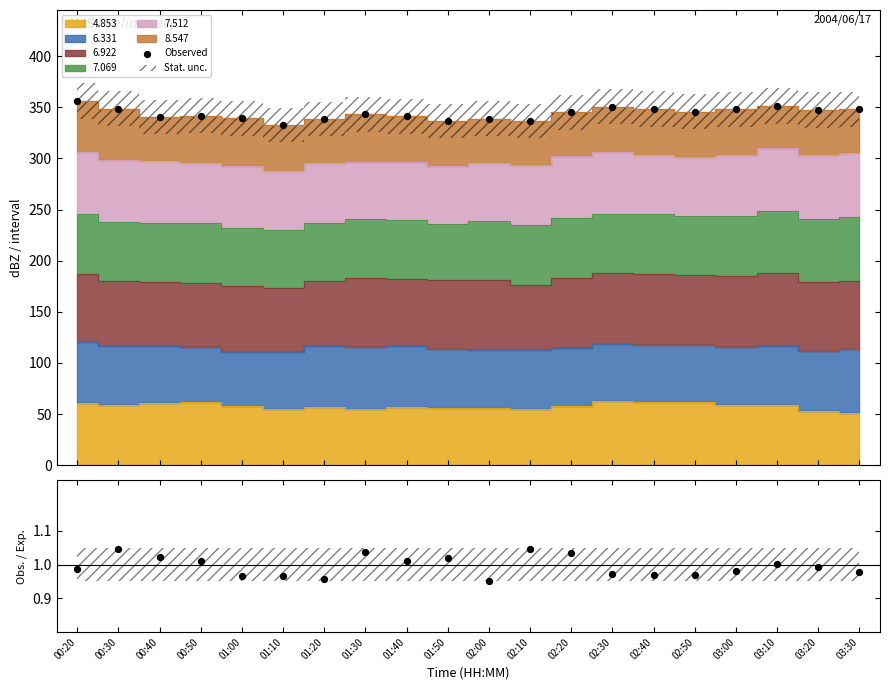

Between 01:00 and 01:10, which is larger?

01:00